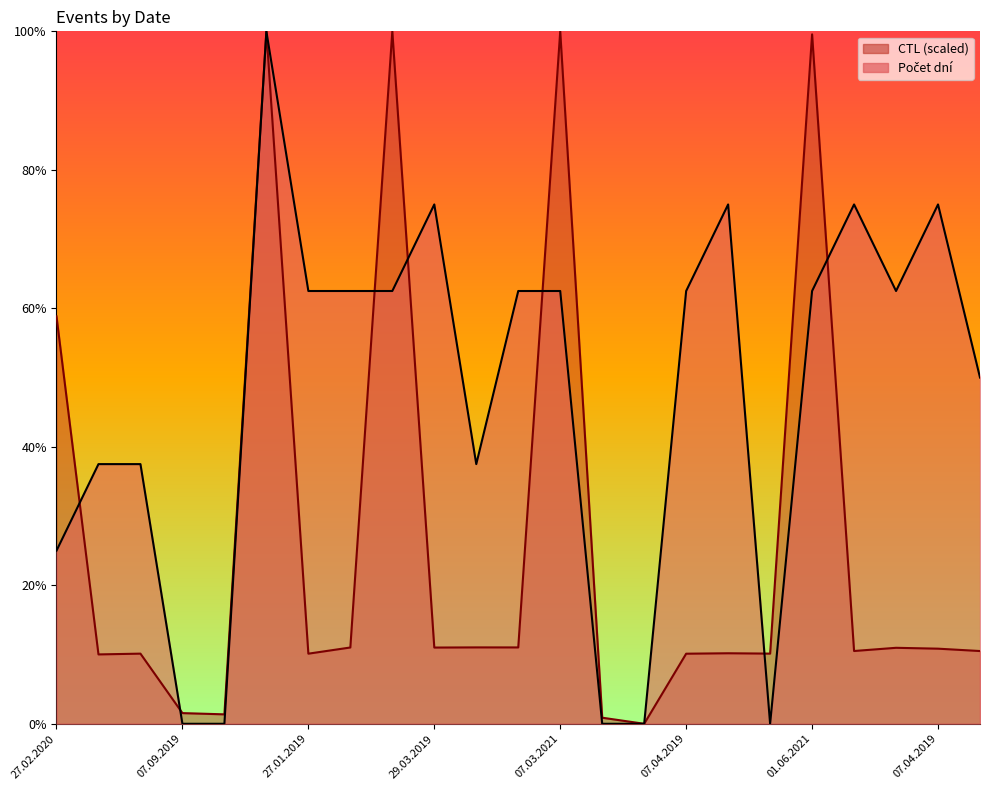

In Počet dní, how many points are higher than both neighbors (excluding endpoints)?

5